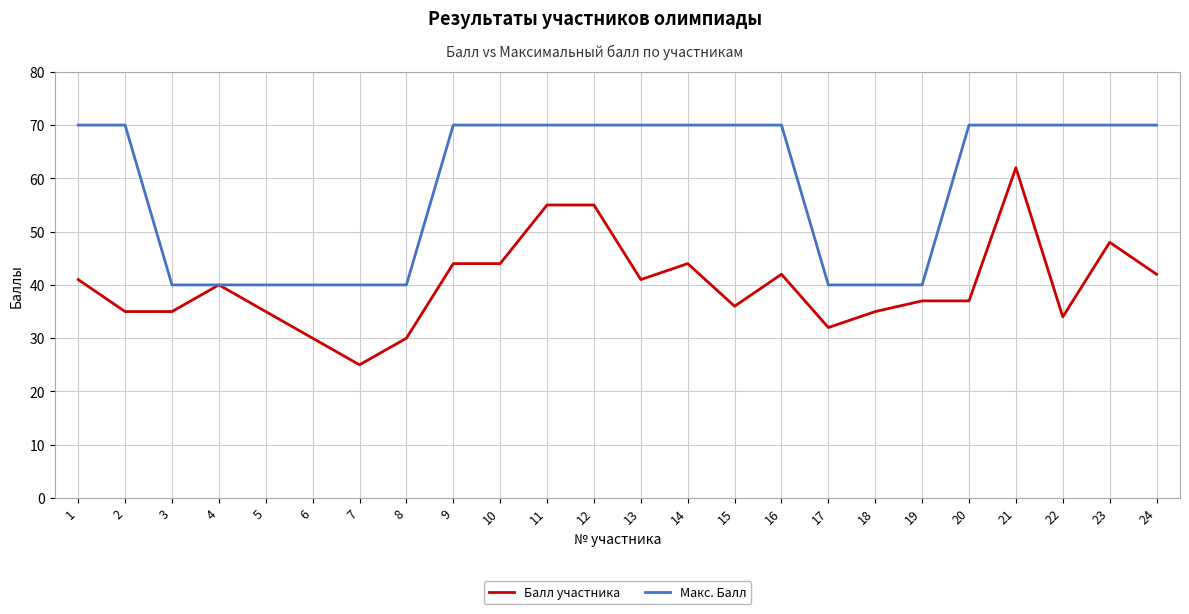

Between 14 and 15, which series saw the biggest shift?

Балл участника